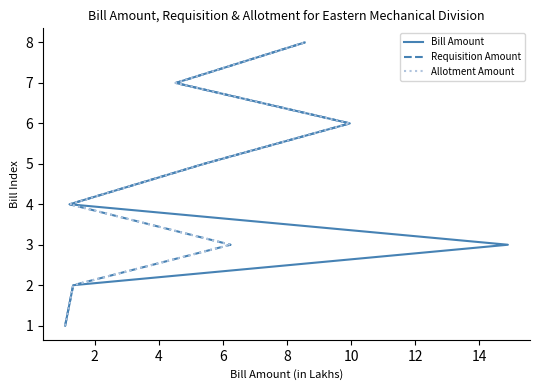

Which series has the largest total across all categories?

Bill Amount